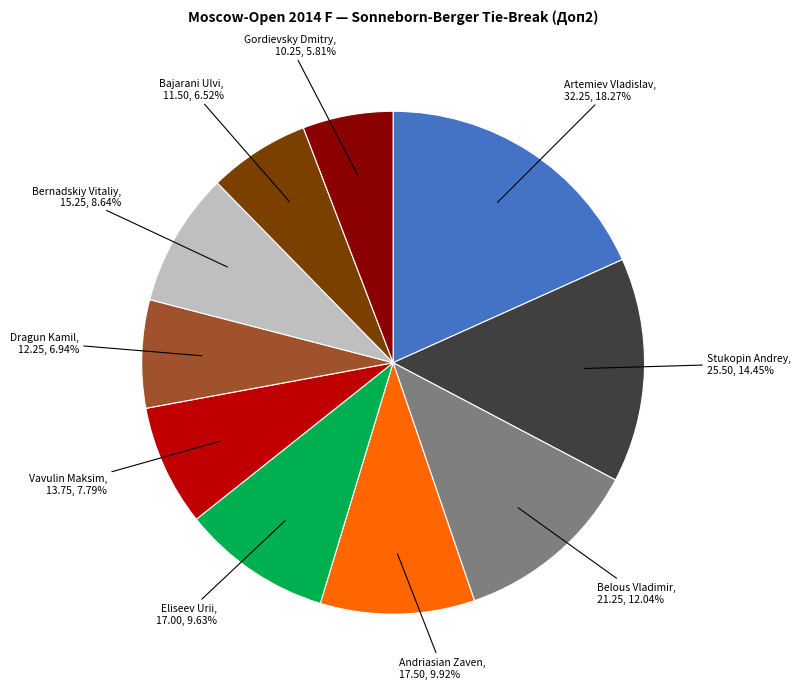

Is there a majority slice in this chart?

No